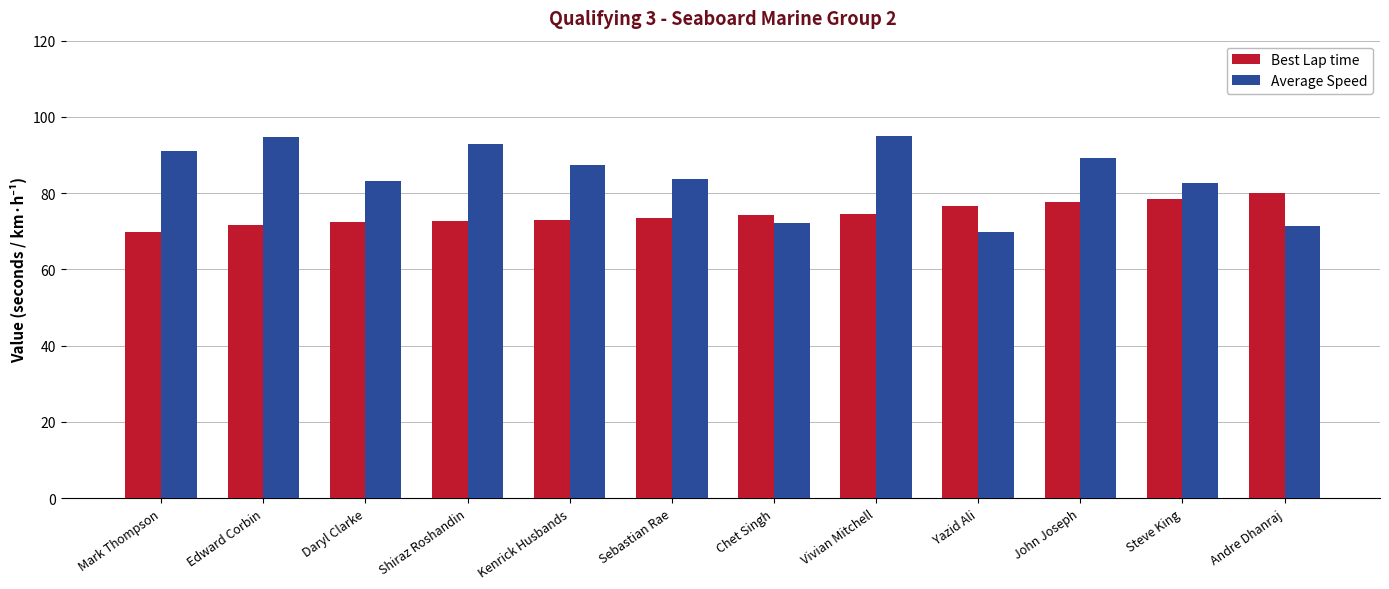

List the series in order of their overall mean, highest first.

Average Speed, Best Lap time